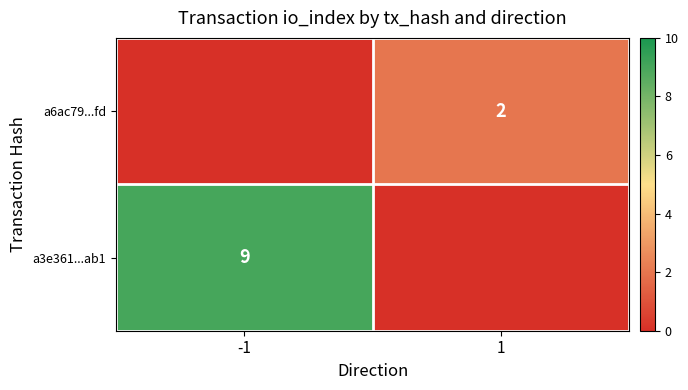

True or false: a3e361...ab1 has a value of 9 at -1.

True